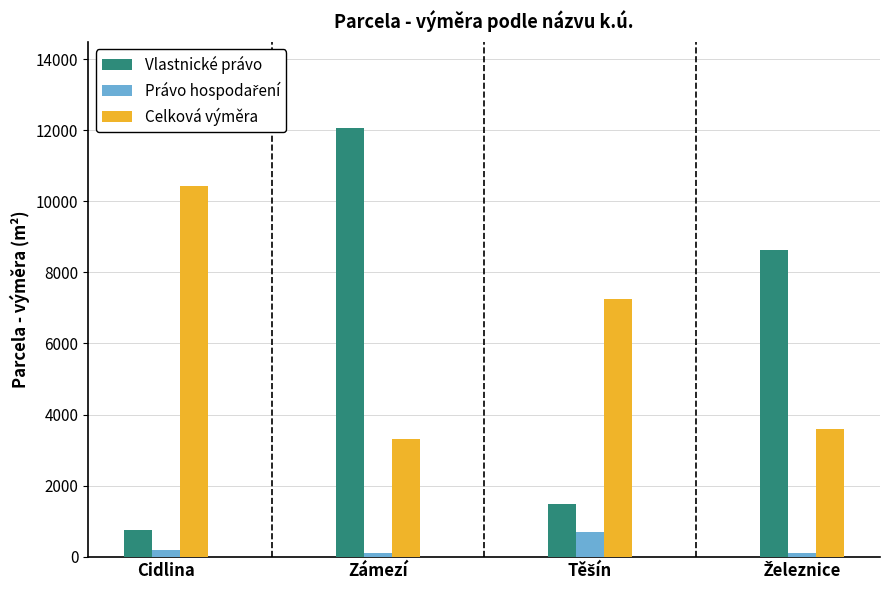

The Vlastnické právo series shows 1192 at Cidlina. True or false?

False